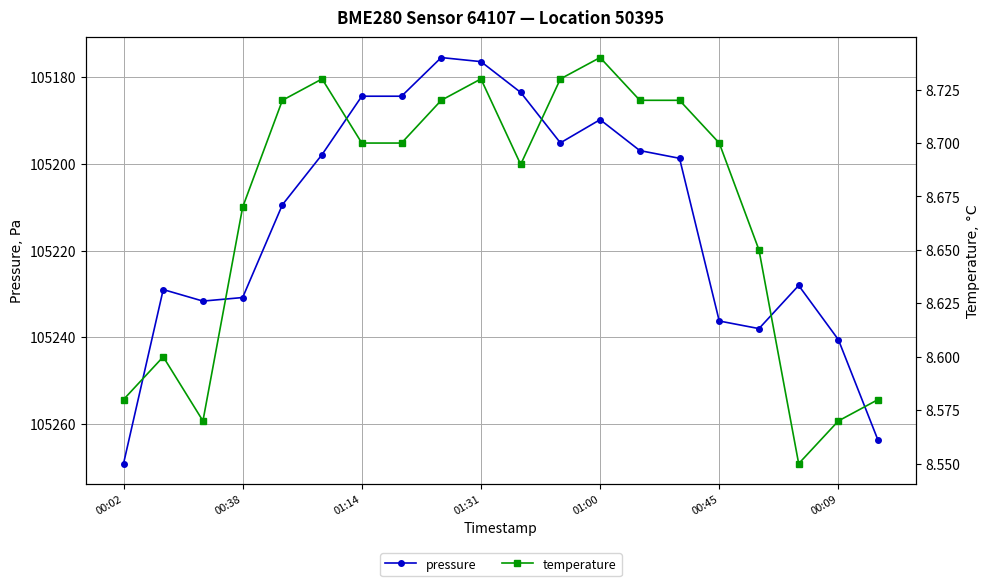

Which series has the widest spread of values?

pressure